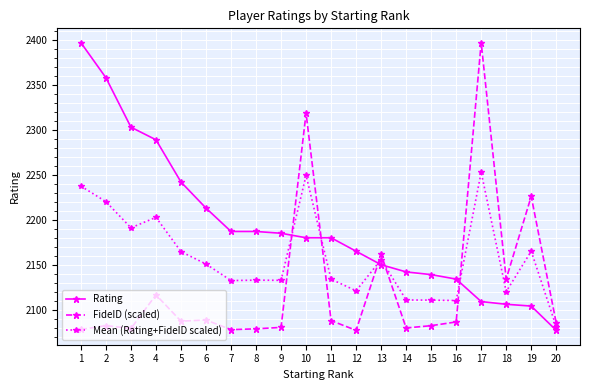

List the series in order of their overall mean, highest first.

Rating, Mean (Rating+FideID scaled), FideID (scaled)